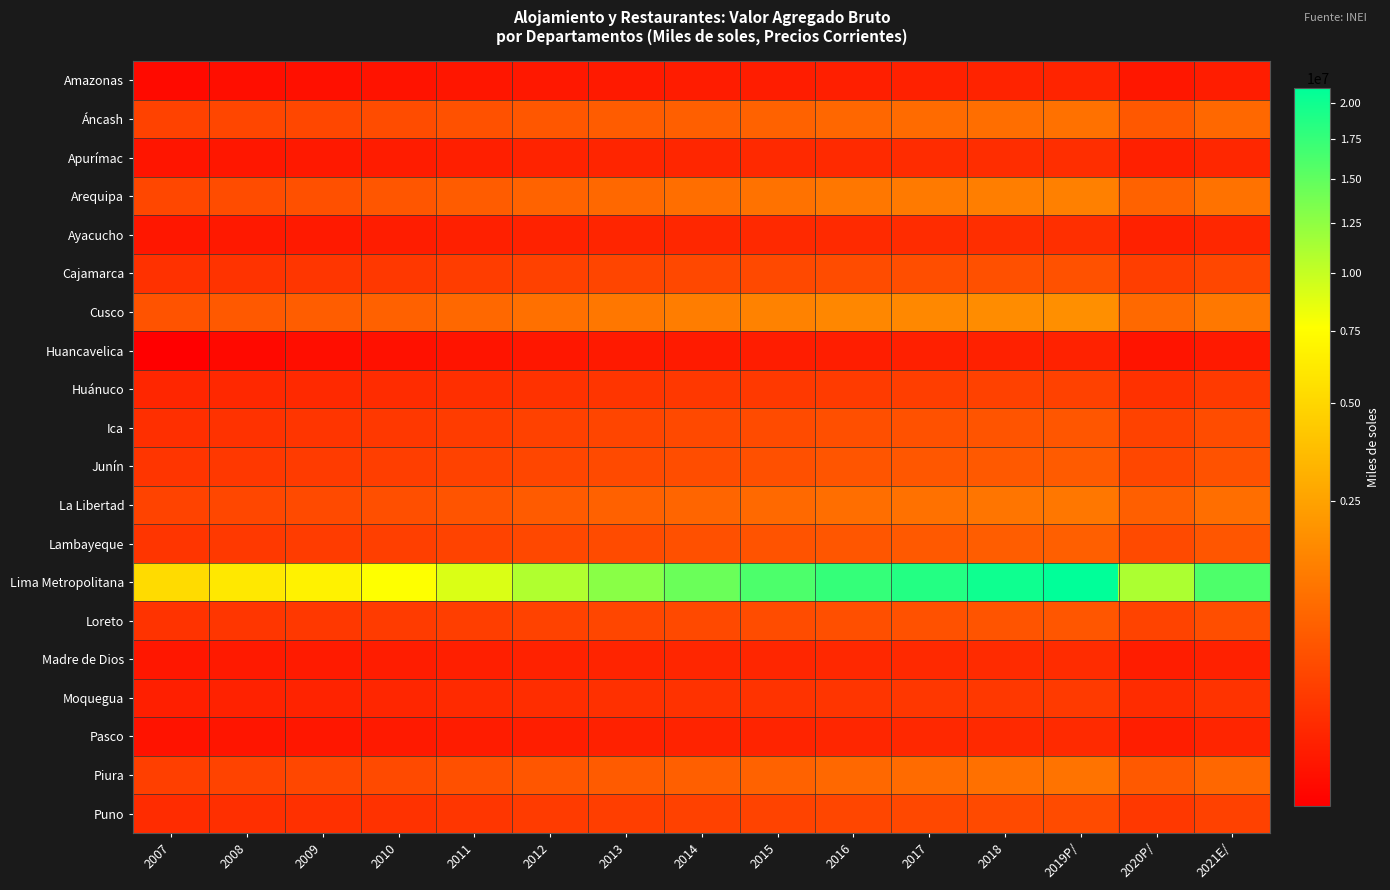

At which category is the sum across all series the highest?

2019P/